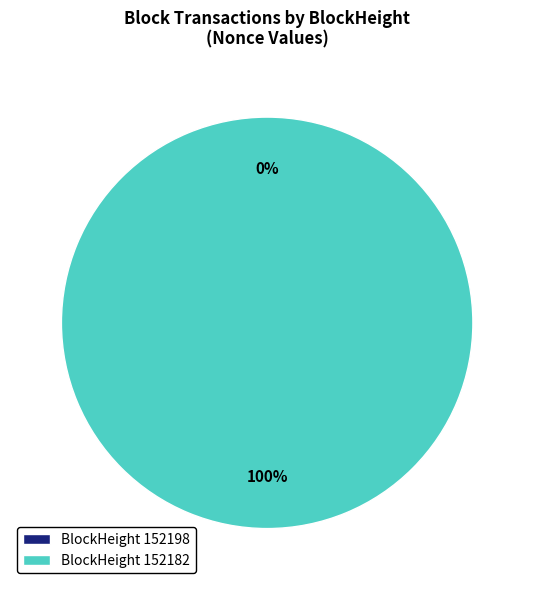

True or false: 152182 accounts for 99% of the total.

False